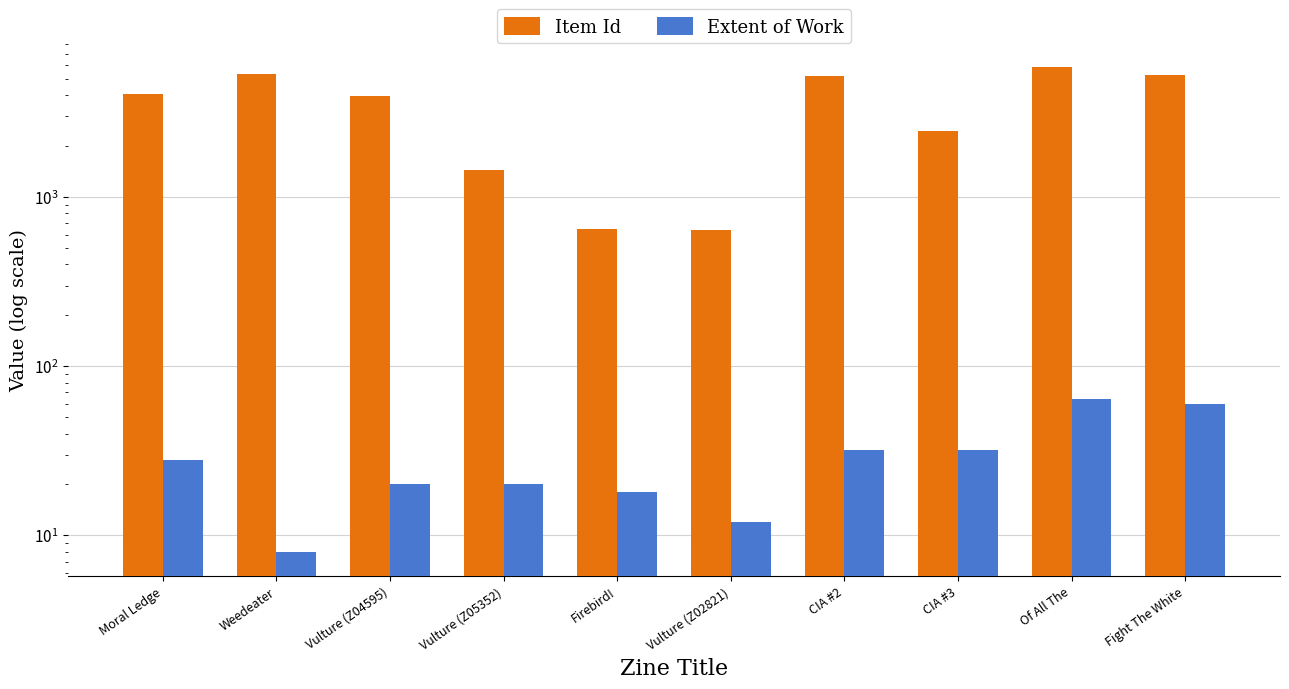

What is the value of the Item Id bar at the 2nd from the left?

5317